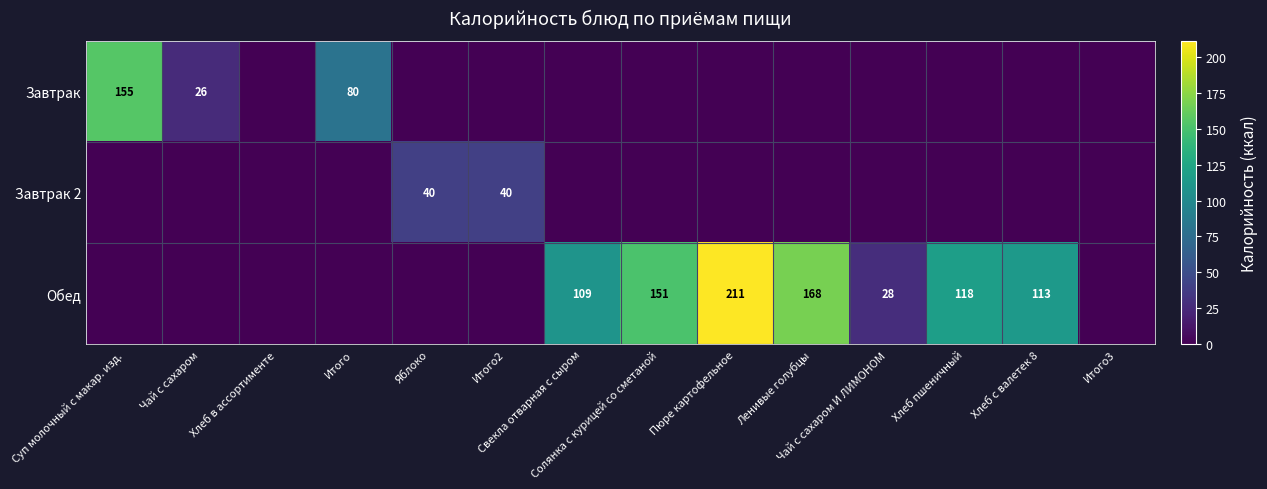

What is the sum of all Завтрак values?

261